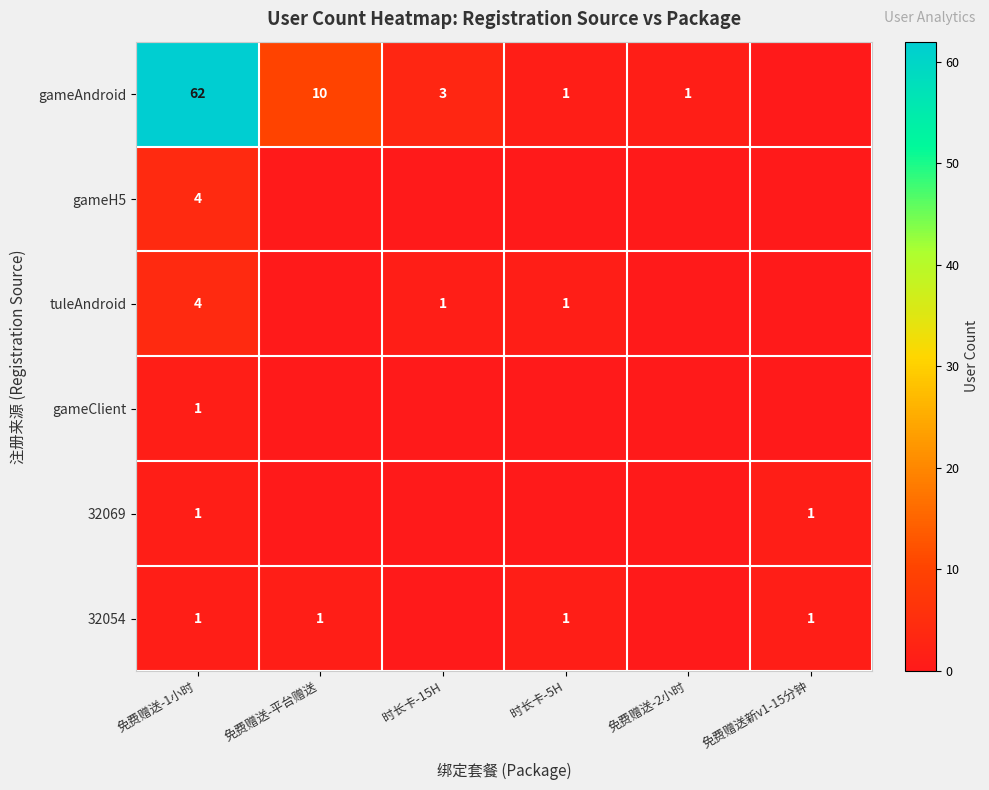

The gameAndroid series shows 3 at 时长卡-15H. True or false?

True